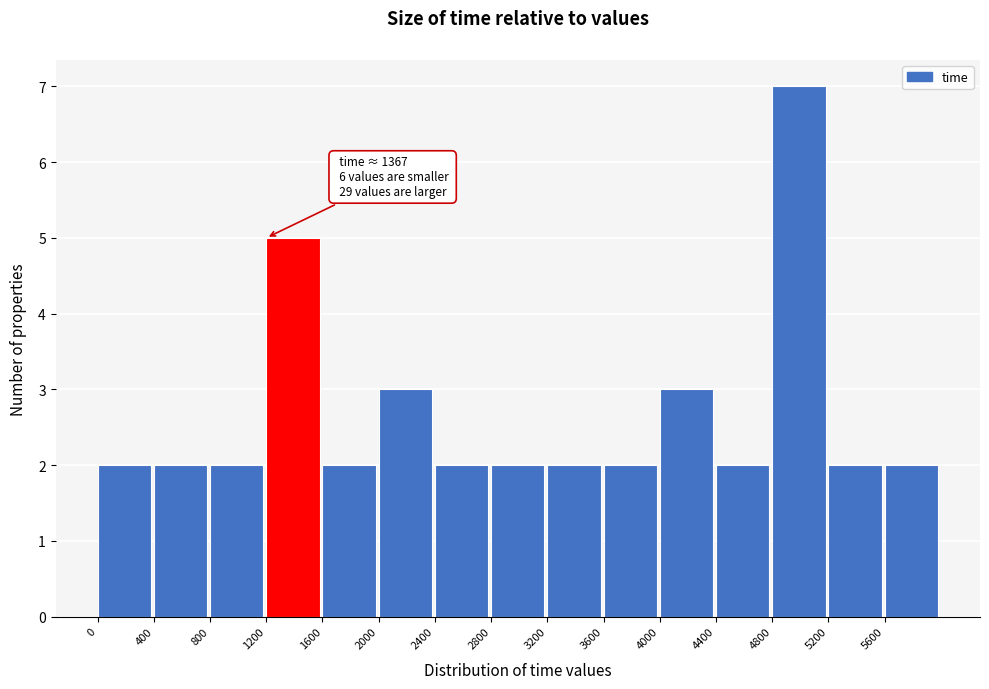

Over which range of the x-axis is the bar tallest?

4800 to 5200